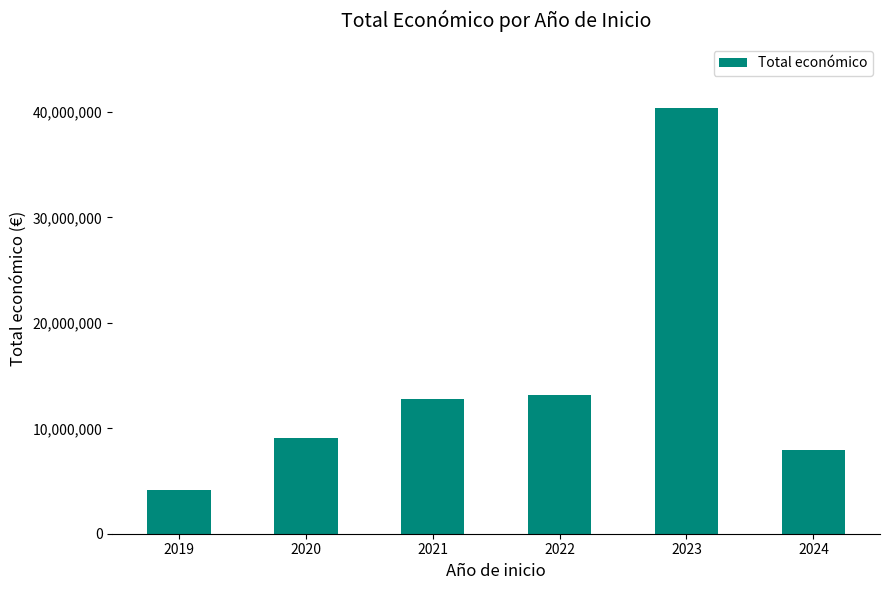

At which label is the value closest to 22260734?

2022